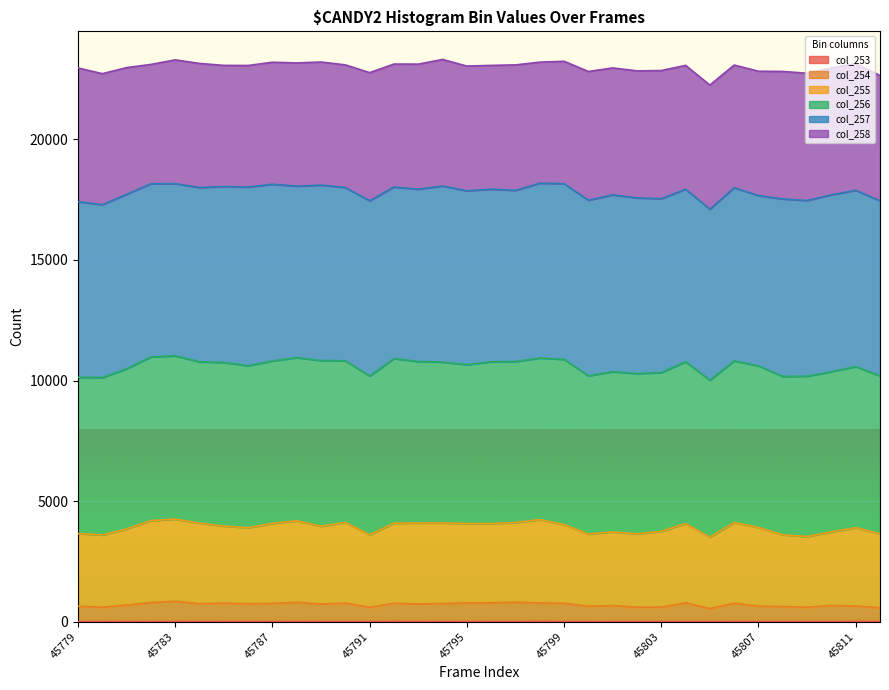

What is the difference between the maximum and minimum values in the col_255 series?

750